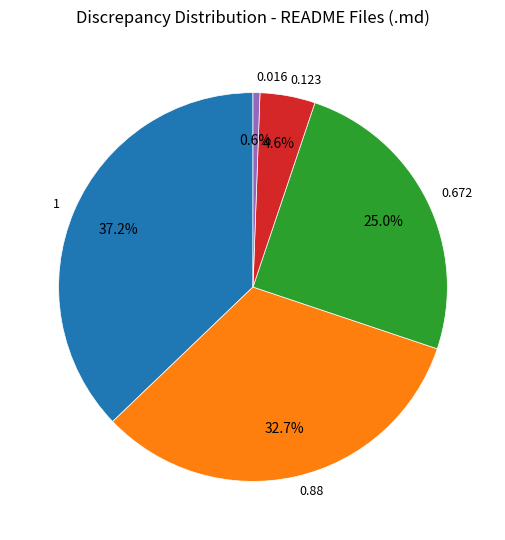

How many slices are in this pie chart?

5